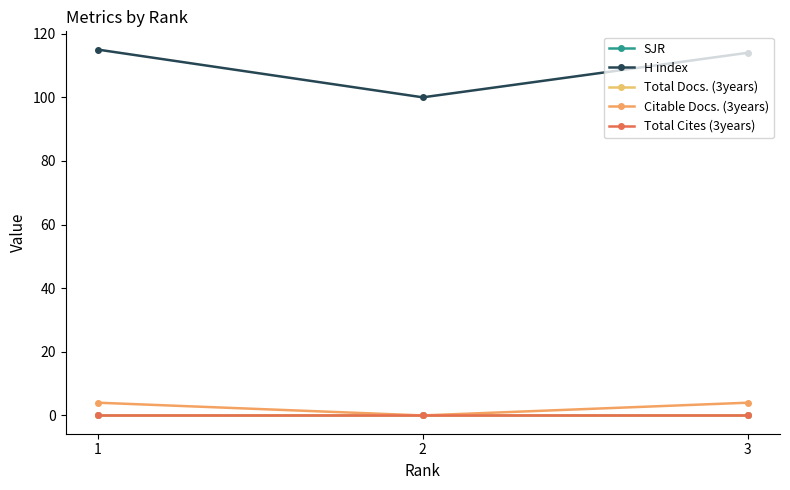

Does the chart have visible grid lines?

No